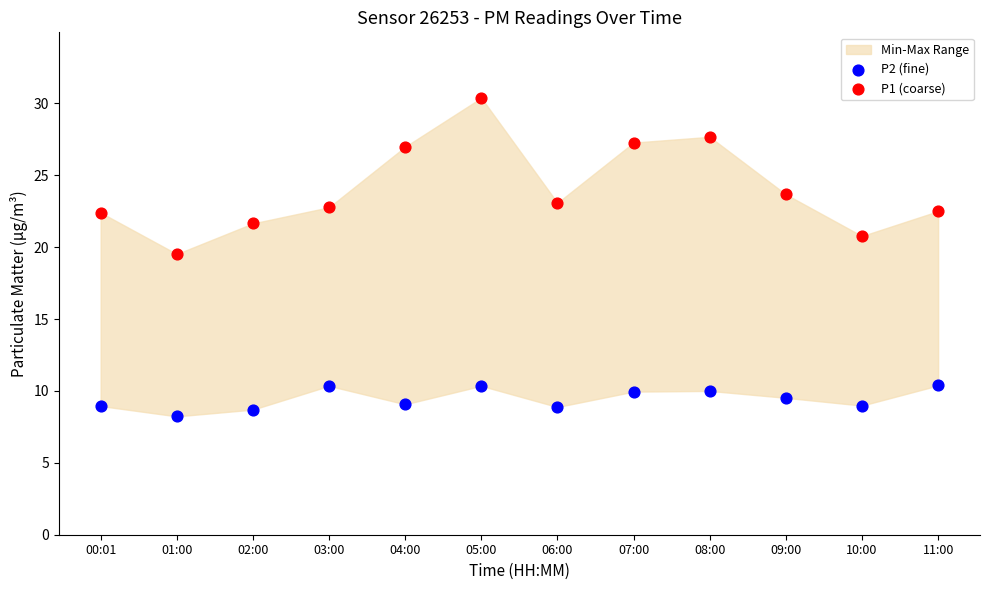

Which series reaches the maximum Y coordinate?

P1 (coarse)